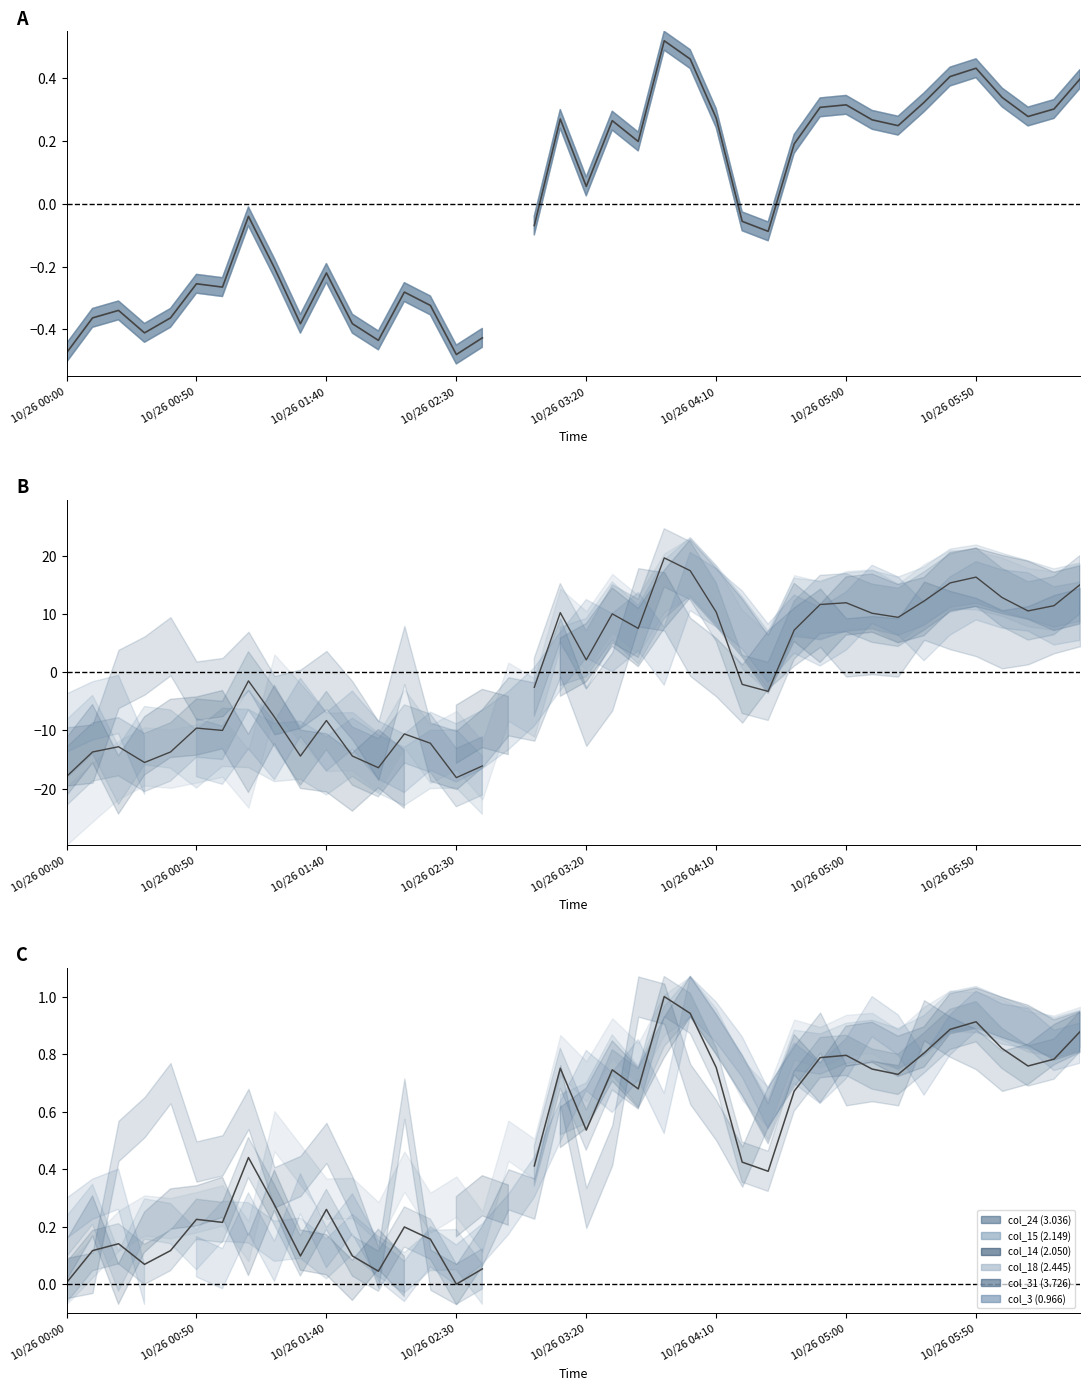

The value at 10/26 03:20 is 0.2. True or false?

False